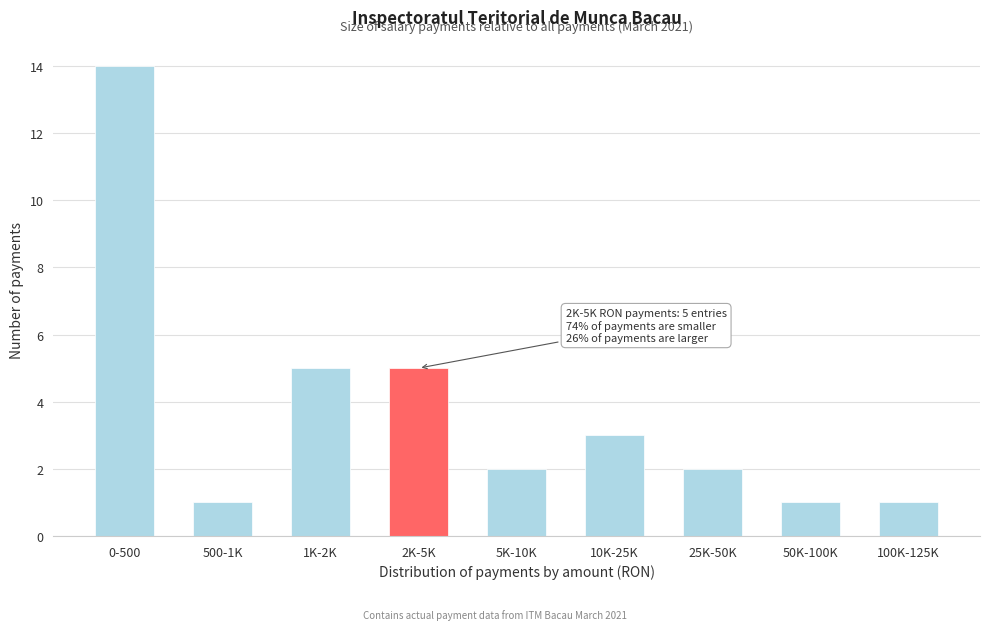

Reading left to right, transcribe all the data shown in this chart.

14	1	5	5	2	3	2	1	1